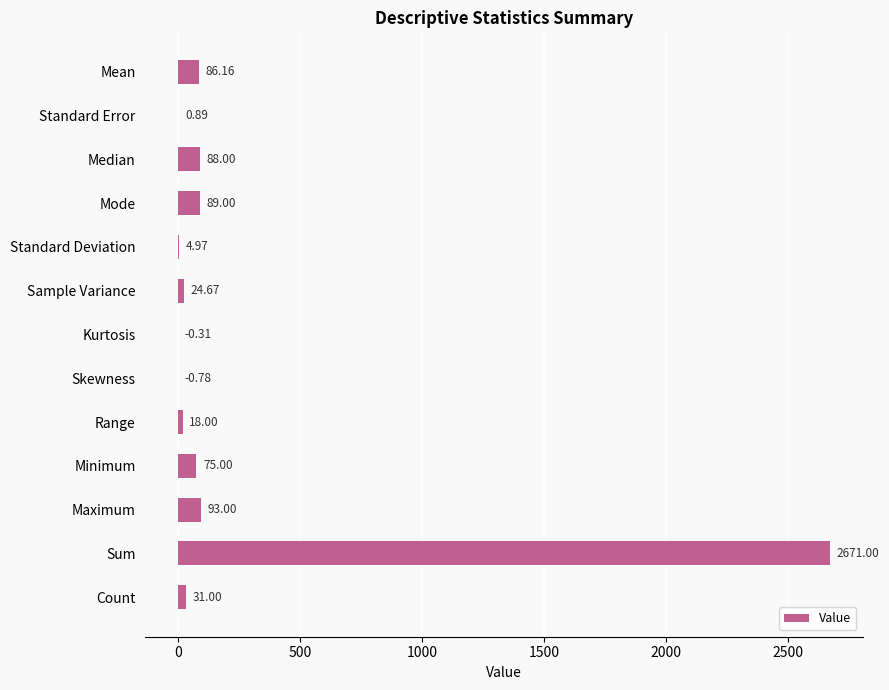

Which label corresponds to the largest value in the chart?

Sum